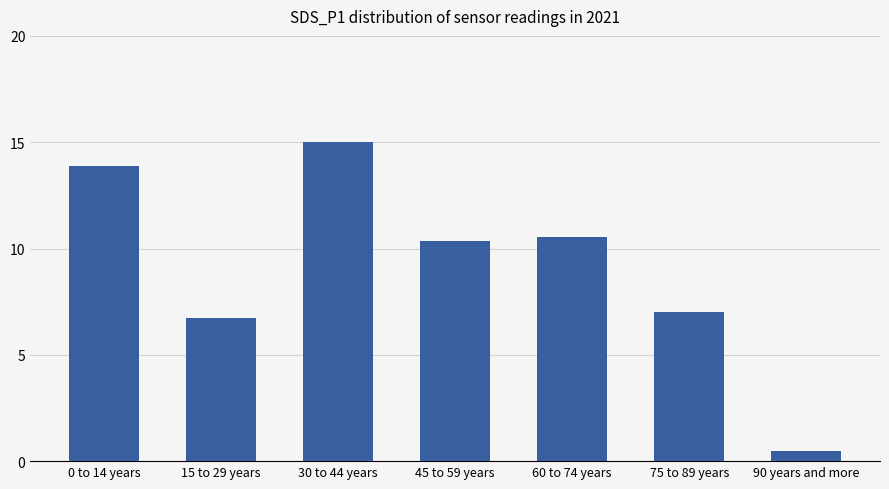

List the labels in order of value, smallest first.

90 years and more, 15 to 29 years, 75 to 89 years, 45 to 59 years, 60 to 74 years, 0 to 14 years, 30 to 44 years